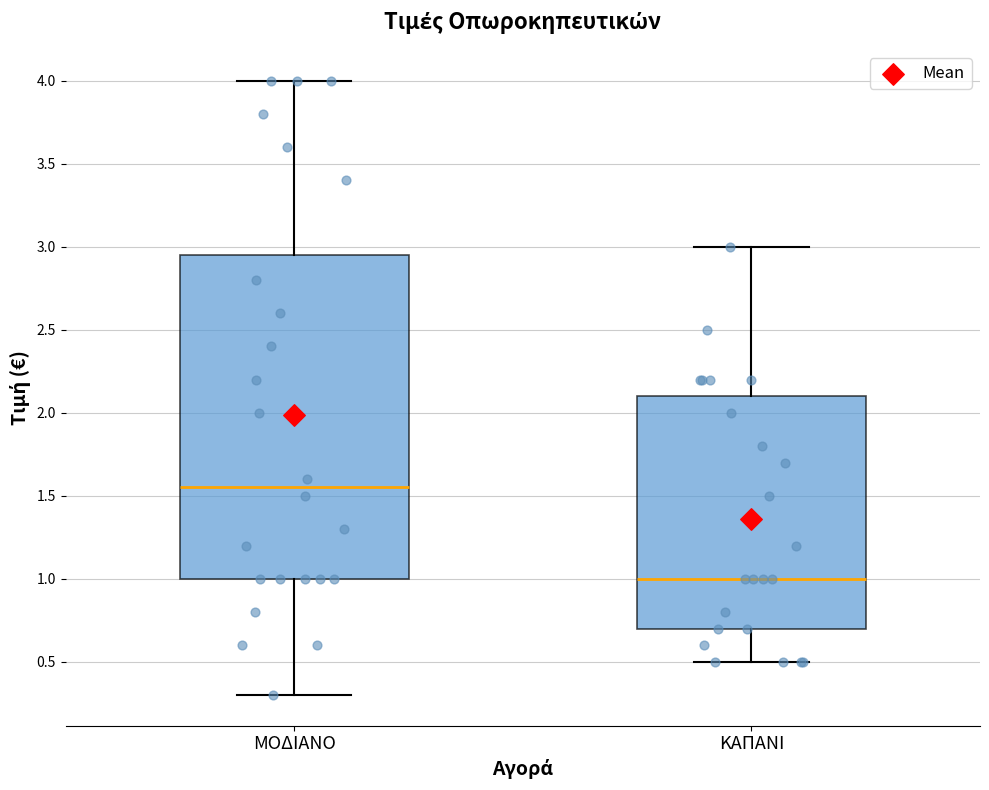

Where does the lower whisker of the box for ΜΟΔΙΑΝΟ end on the y-axis? The values are not printed on the chart, so give them approximately, as read against the axis.

0.30